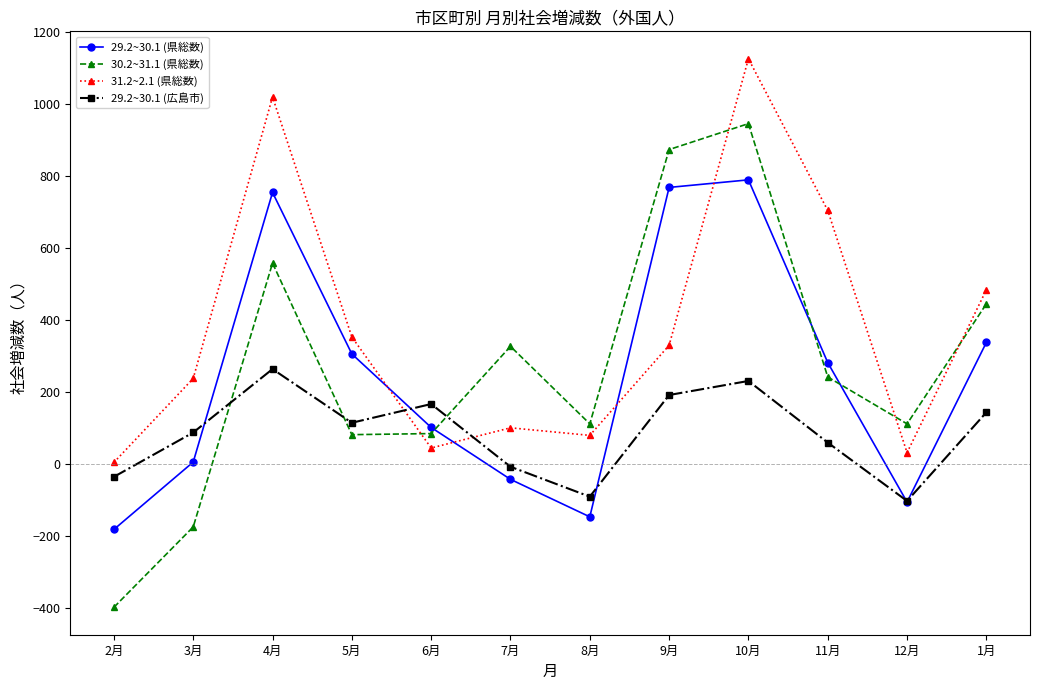

Where is the first local maximum for 29.2~30.1 (広島市)?

4月